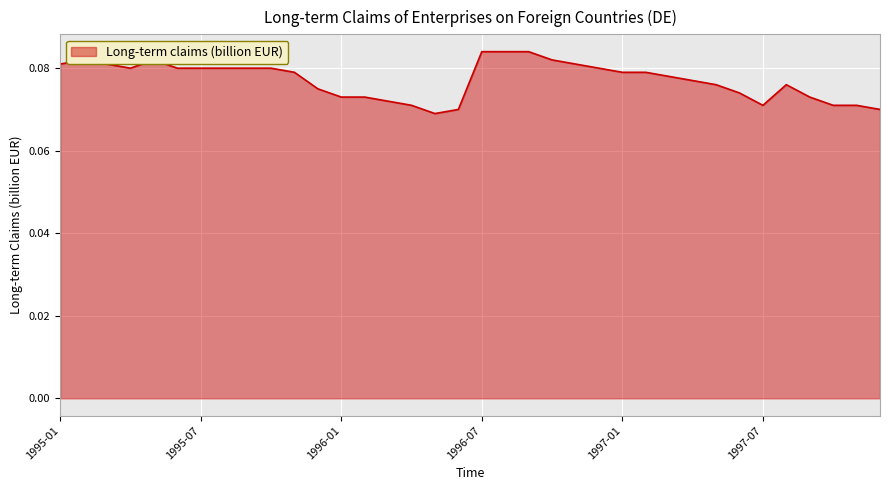

How many points are lower than both their immediate neighbors (excluding endpoints)?

3